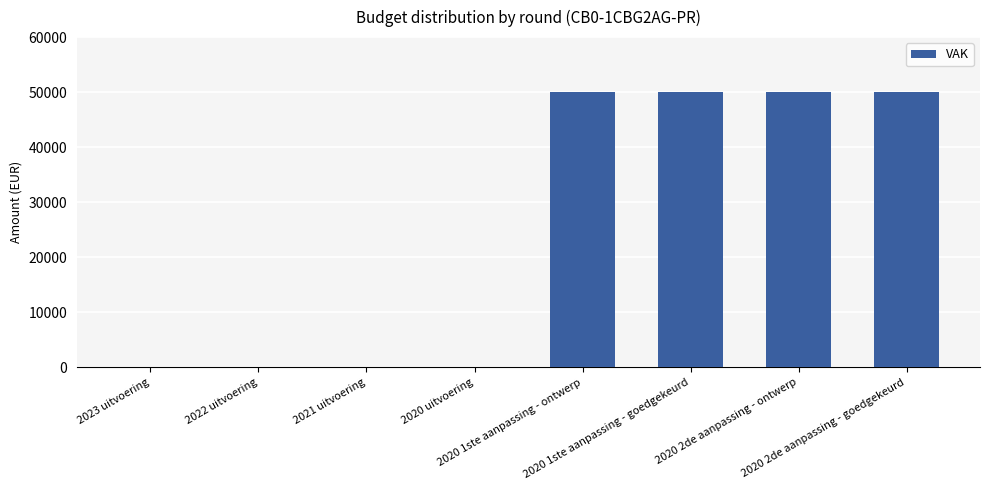

Reading left to right, transcribe all the data shown in this chart.

2023 uitvoering=0	2022 uitvoering=0	2021 uitvoering=0	2020 uitvoering=0	2020 1ste aanpassing - ontwerp=50000	2020 1ste aanpassing - goedgekeurd=50000	2020 2de aanpassing - ontwerp=50000	2020 2de aanpassing - goedgekeurd=50000